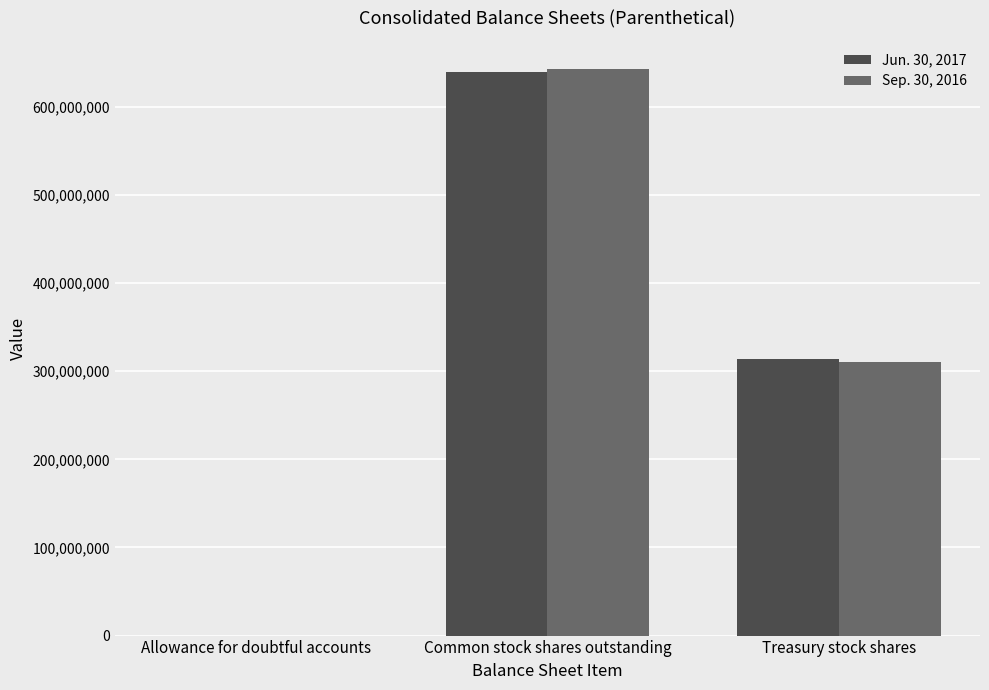

Count the number of categories in the chart.

3